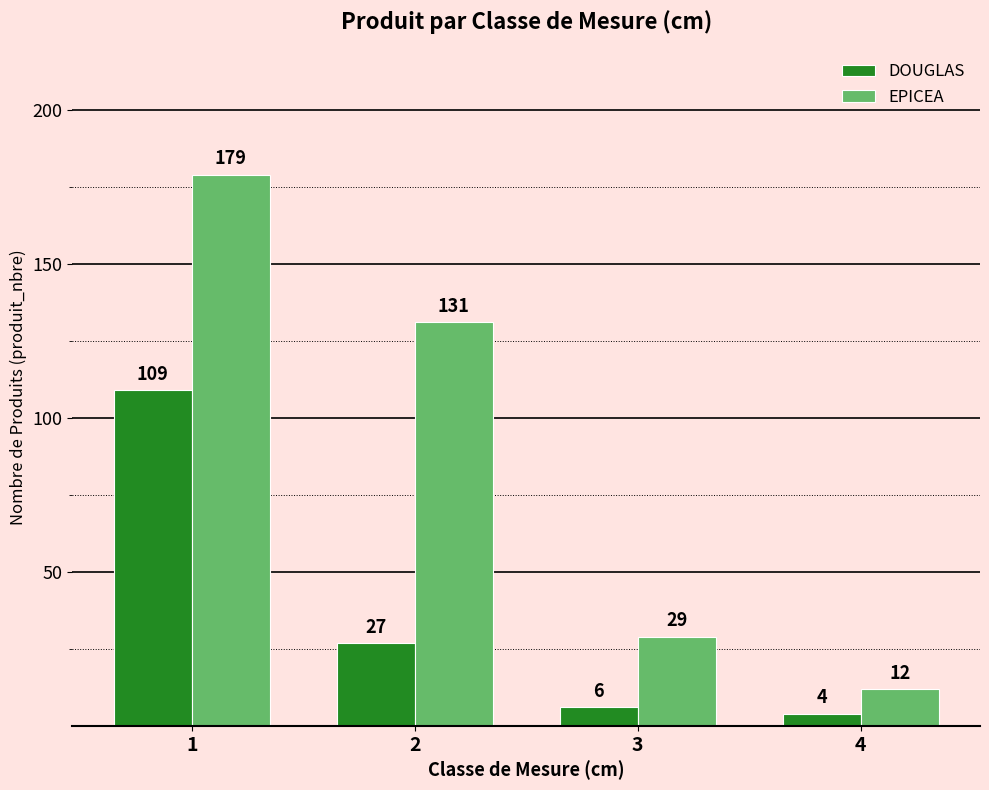

True or false: DOUGLAS has a value of 27 at 2.

True